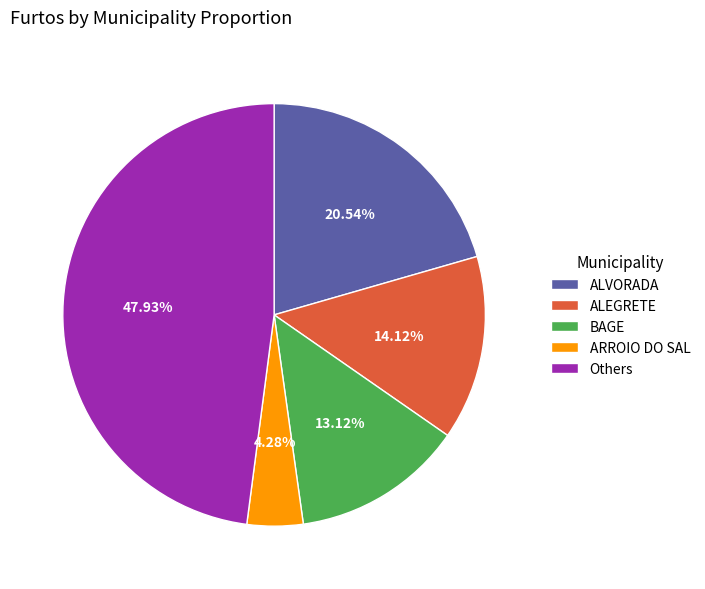

Is ARROIO DO SAL the majority of the pie?

No